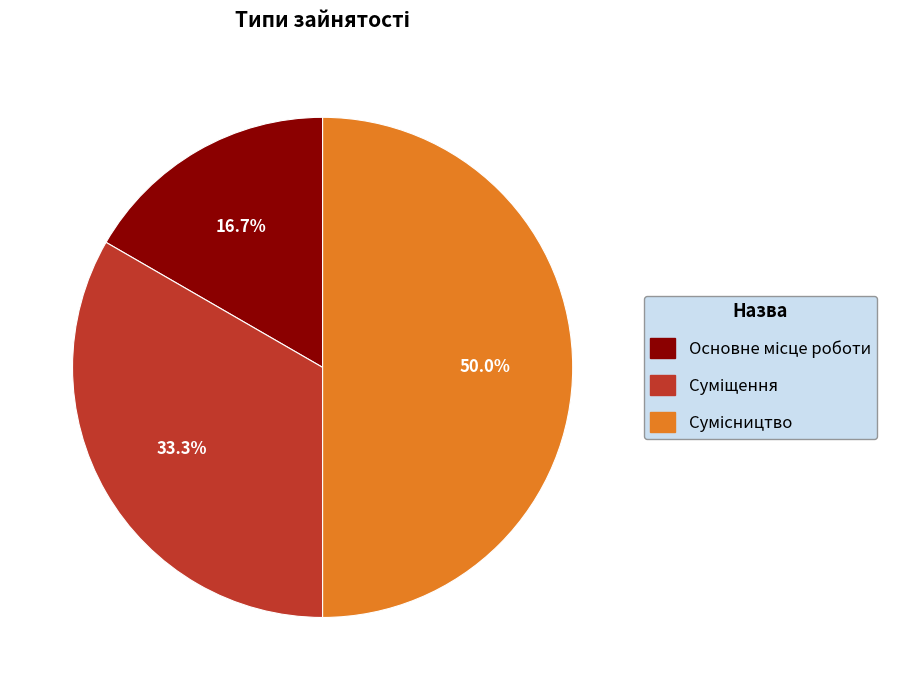

What is the change in value from Суміщення to Сумісництво?

+1